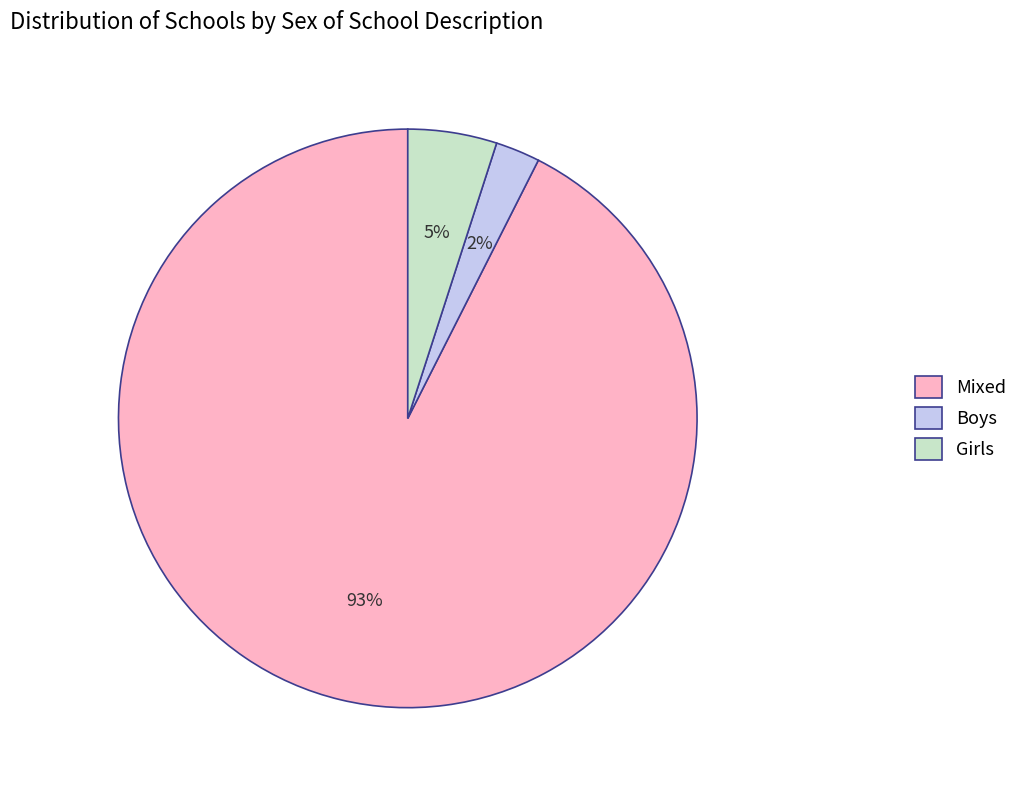

To the nearest percent, what is the difference between the Girls and Mixed slice percentages?

88%